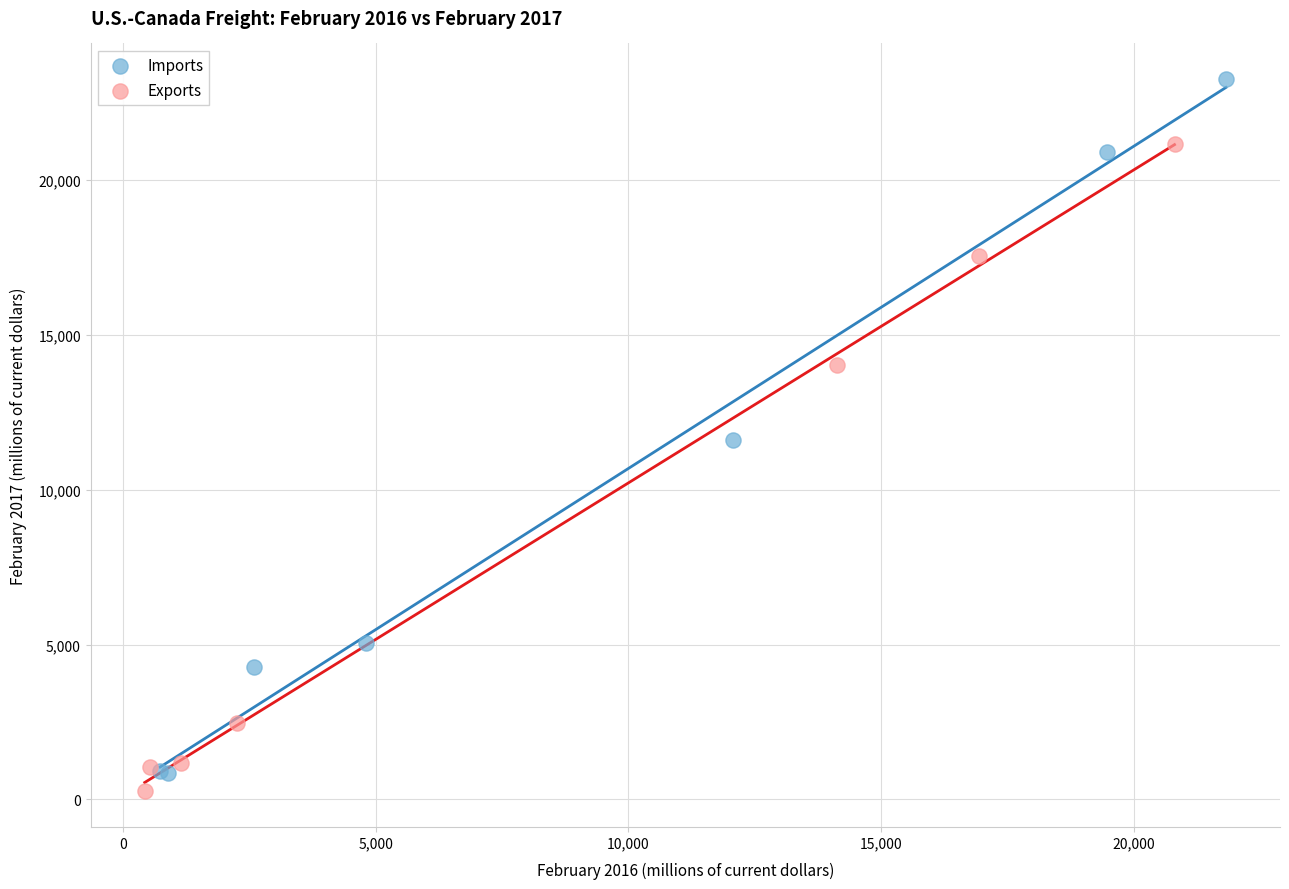

Which series has the widest spread of Y values?

Imports